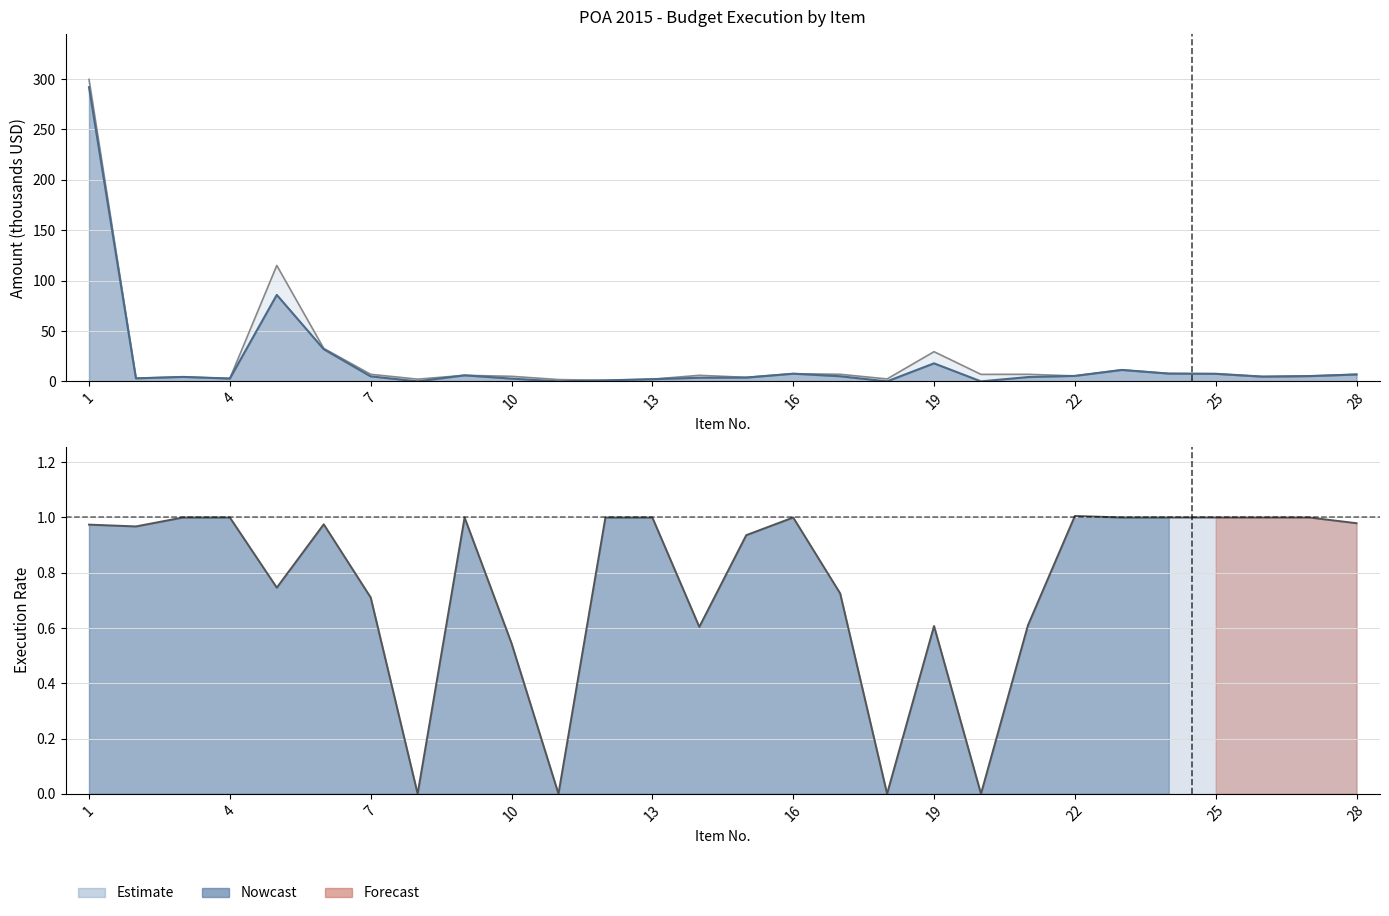

List the labels in order of Presupuesto Total value, largest first.

1, 5, 6, 19, 23, 24, 16, 25, 7, 17, 21, 28, 20, 14, 9, 22, 27, 10, 26, 3, 15, 2, 4, 18, 8, 13, 11, 12